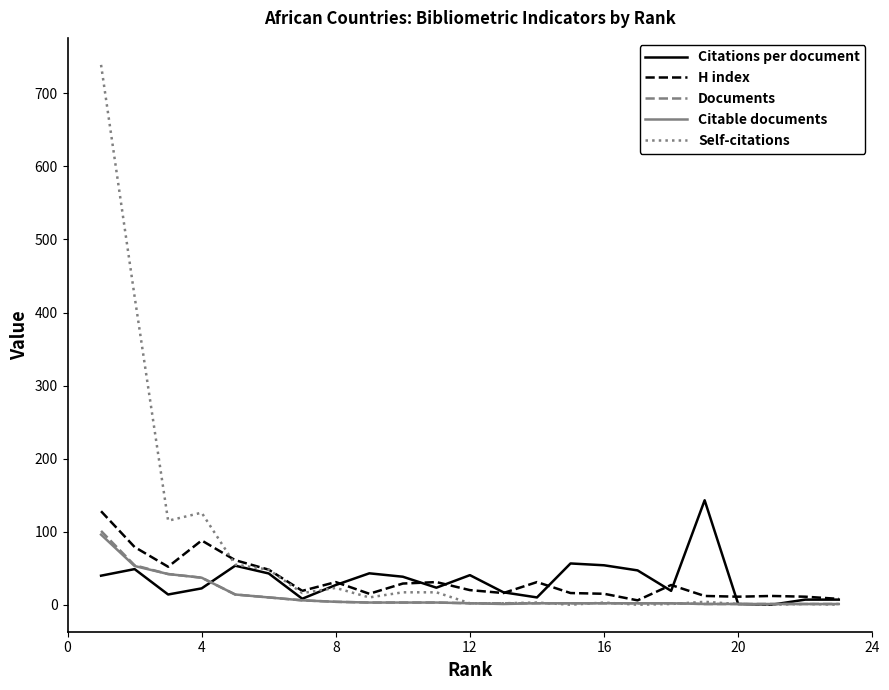

How many lines are shown in the chart?

5